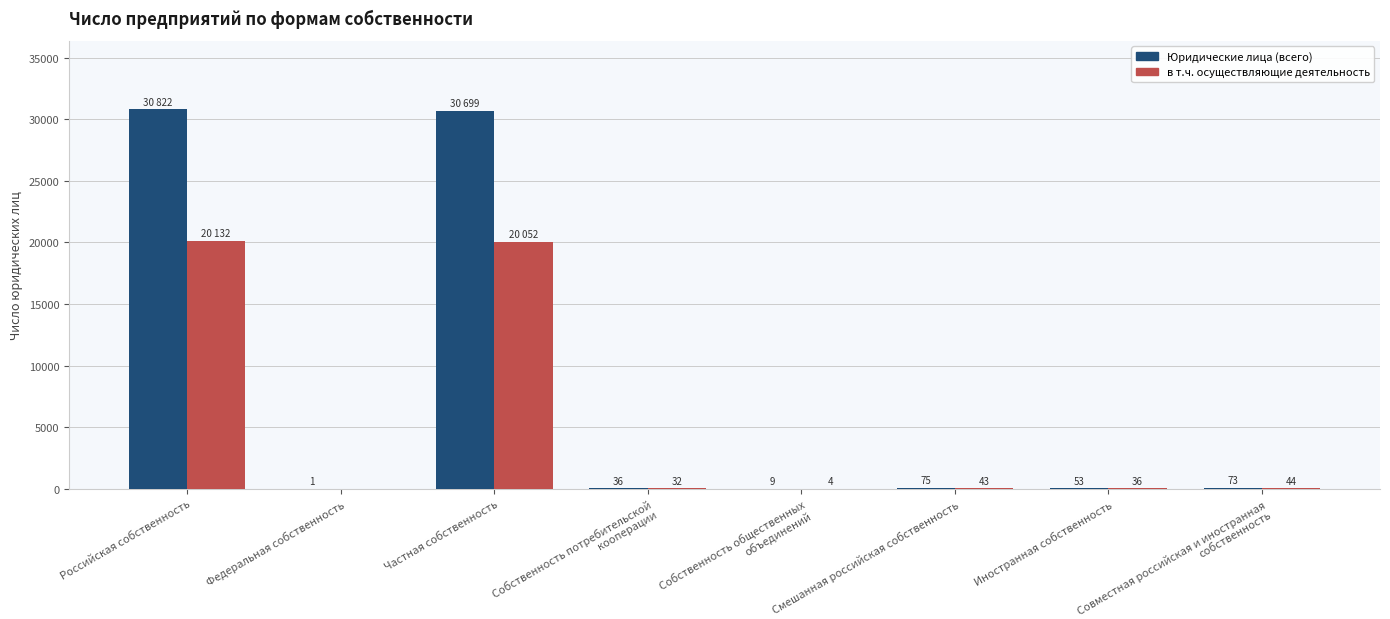

Reading left to right, list all the values displayed in this chart.

Юридические лица (всего): Российская собственность=30822	Федеральная собственность=1	Частная собственность=30699	Собственность потребительской кооперации=36	Собственность общественных объединений=9	Смешанная российская собственность=75	Иностранная собственность=53	Совместная российская и иностранная собственность=73
в т.ч. осуществляющие деятельность: Российская собственность=20132	Федеральная собственность=0	Частная собственность=20052	Собственность потребительской кооперации=32	Собственность общественных объединений=4	Смешанная российская собственность=43	Иностранная собственность=36	Совместная российская и иностранная собственность=44